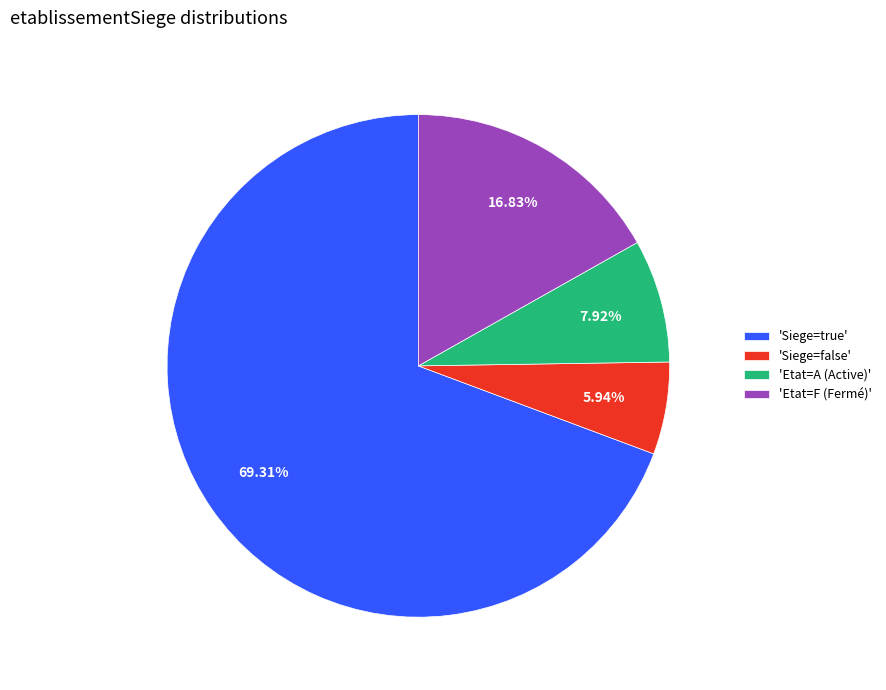

What is the ratio of the value at 'Etat=F (Fermé)' to the value at 'Siege=false'?

2.8